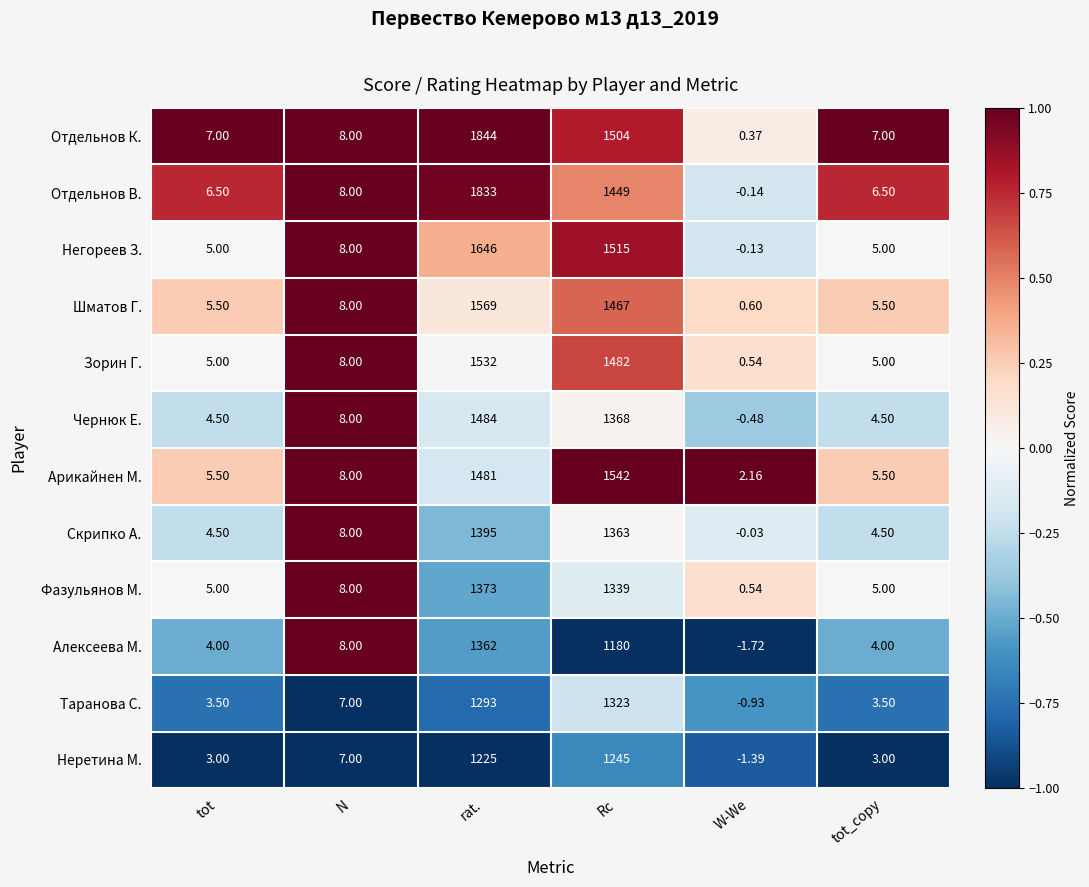

Which series changed the most between Rc and tot_copy?

Арикайнен М.